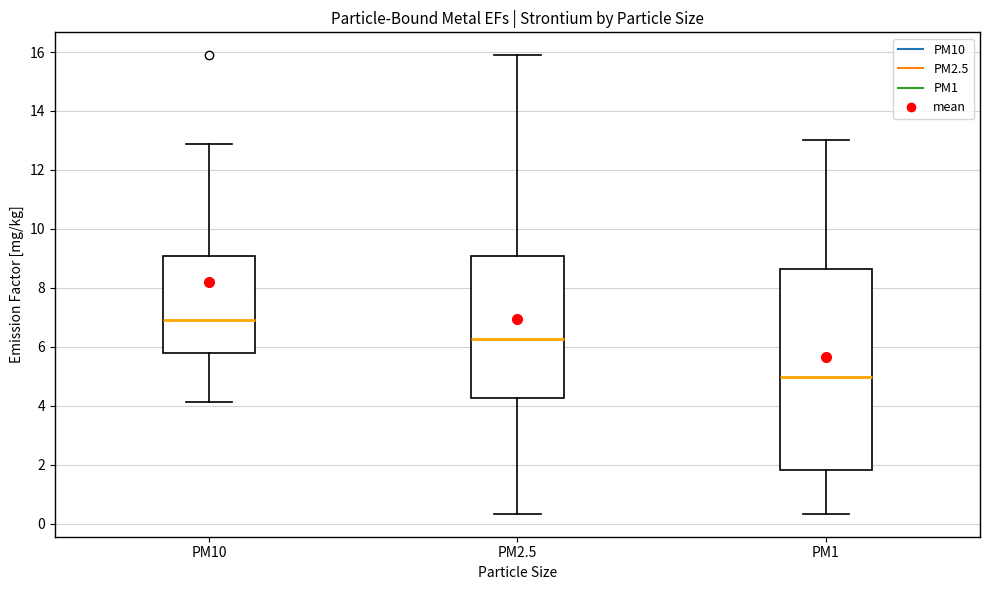

Where does the upper whisker of the box for PM2.5 end on the y-axis? The values are not printed on the chart, so give them approximately, as read against the axis.

15.8